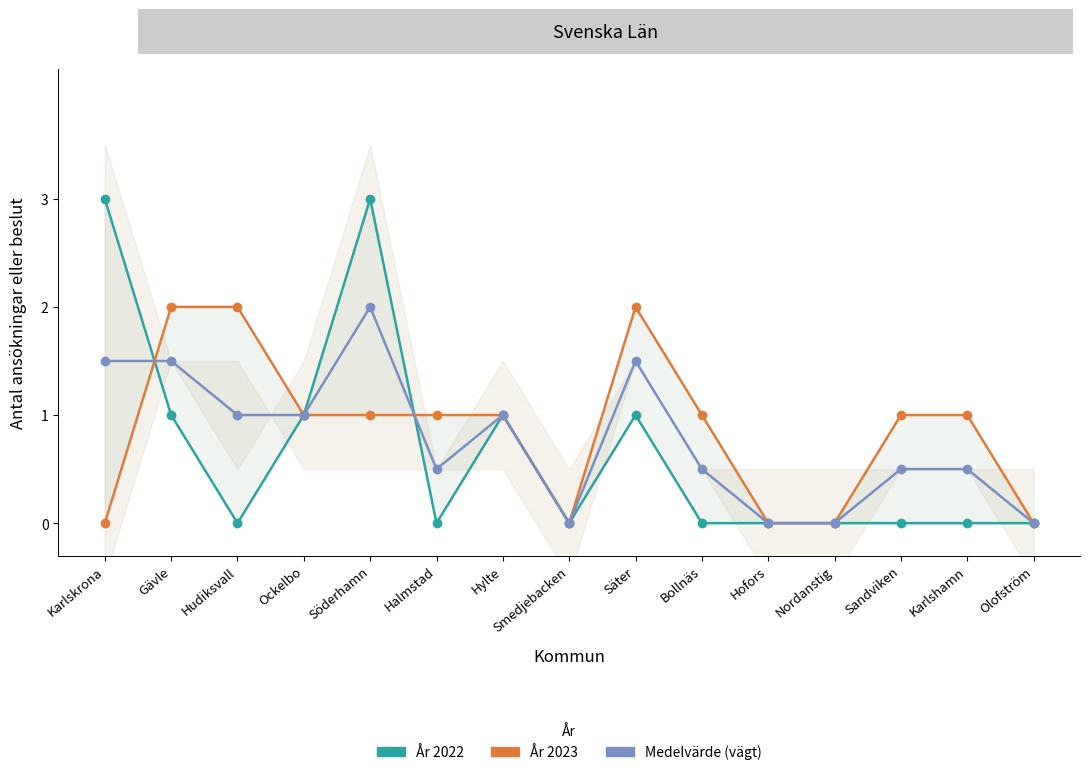

Which series changed the most between Hudiksvall and Ockelbo?

År 2022